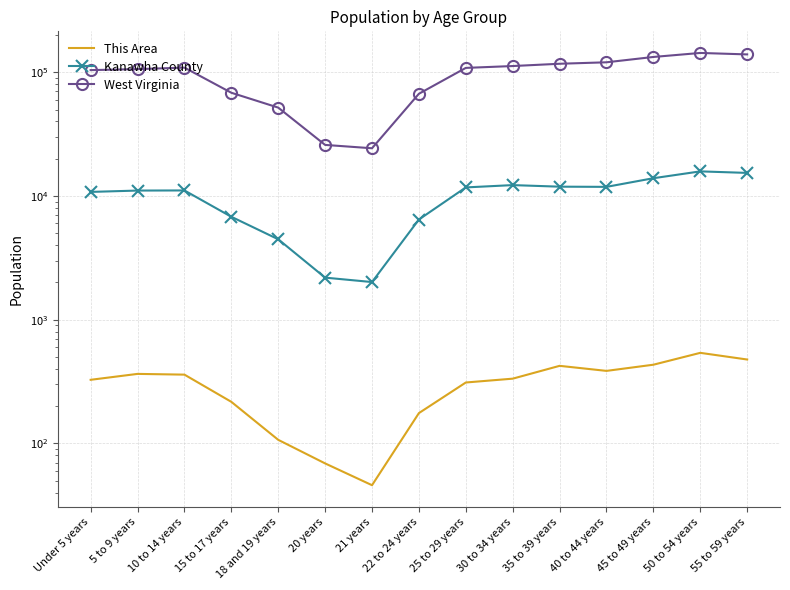

Reading left to right, what are all the values shown in this chart?

This Area: Under 5 years=327	5 to 9 years=365	10 to 14 years=360	15 to 17 years=217	18 and 19 years=107	20 years=69	21 years=46	22 to 24 years=176	25 to 29 years=311	30 to 34 years=334	35 to 39 years=424	40 to 44 years=386	45 to 49 years=433	50 to 54 years=540	55 to 59 years=477
Kanawha County: Under 5 years=10790	5 to 9 years=11063	10 to 14 years=11088	15 to 17 years=6793	18 and 19 years=4468	20 years=2189	21 years=2016	22 to 24 years=6457	25 to 29 years=11731	30 to 34 years=12246	35 to 39 years=11894	40 to 44 years=11853	45 to 49 years=13921	50 to 54 years=15810	55 to 59 years=15366
West Virginia: Under 5 years=104060	5 to 9 years=106016	10 to 14 years=109045	15 to 17 years=68297	18 and 19 years=51795	20 years=25873	21 years=24305	22 to 24 years=67026	25 to 29 years=108444	30 to 34 years=112254	35 to 39 years=117136	40 to 44 years=120358	45 to 49 years=132924	50 to 54 years=143232	55 to 59 years=139368